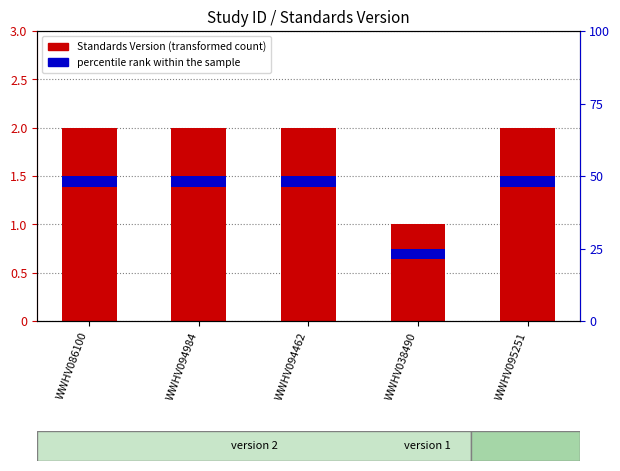

True or false: Standards Version has a value of 0.6 at WWHV038490.

False